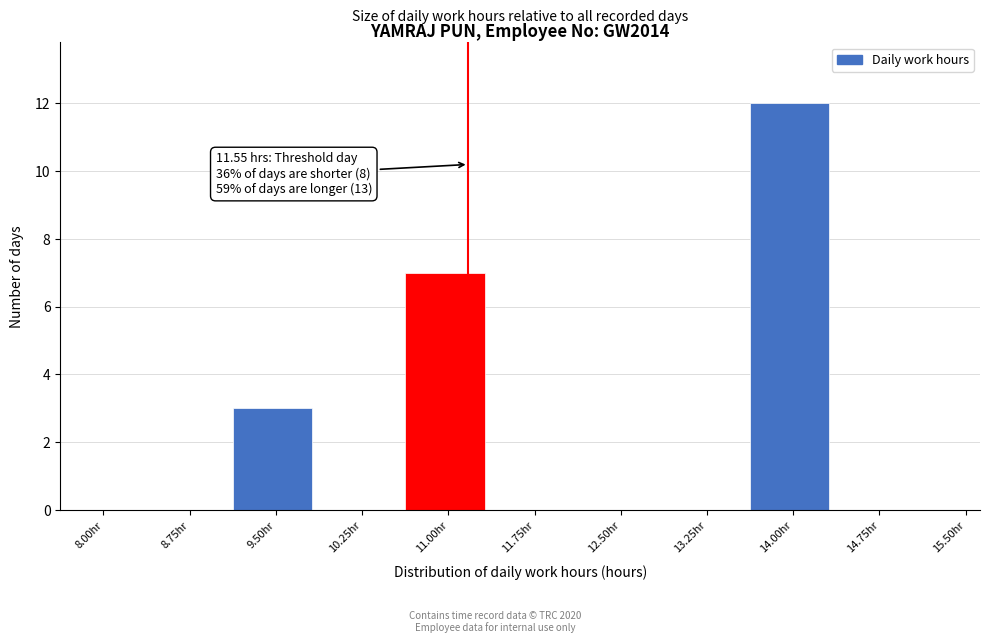

Reading left to right, what are all the values shown in this chart?

8.00hr=0	8.75hr=0	9.50hr=3	10.25hr=0	11.00hr=7	11.75hr=0	12.50hr=0	13.25hr=0	14.00hr=12	14.75hr=0	15.50hr=0